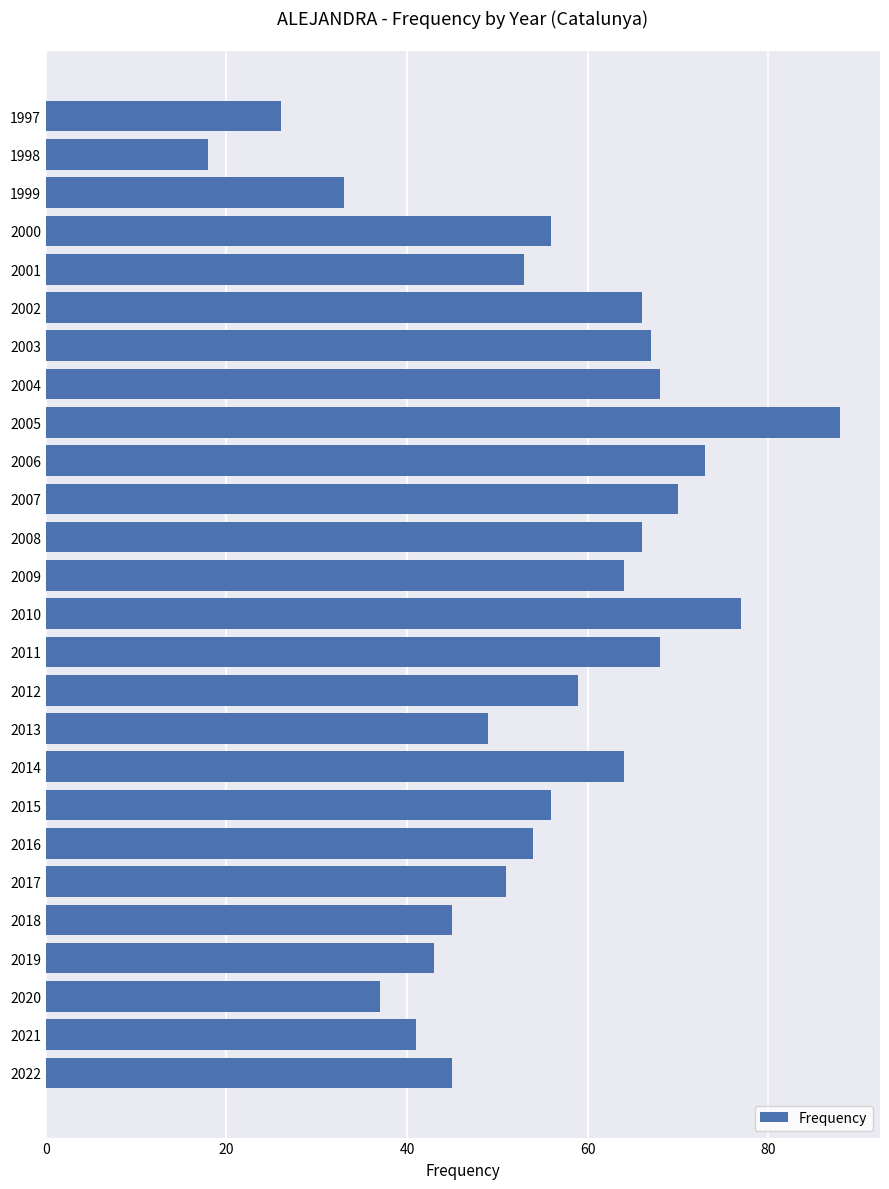

The value at 2005 is 27. True or false?

False